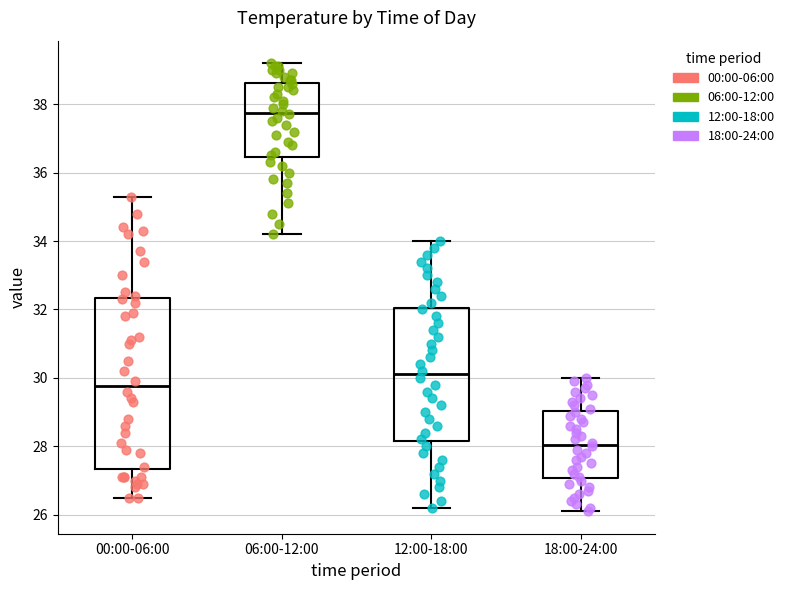

Which box has the highest median line?

06:00-12:00